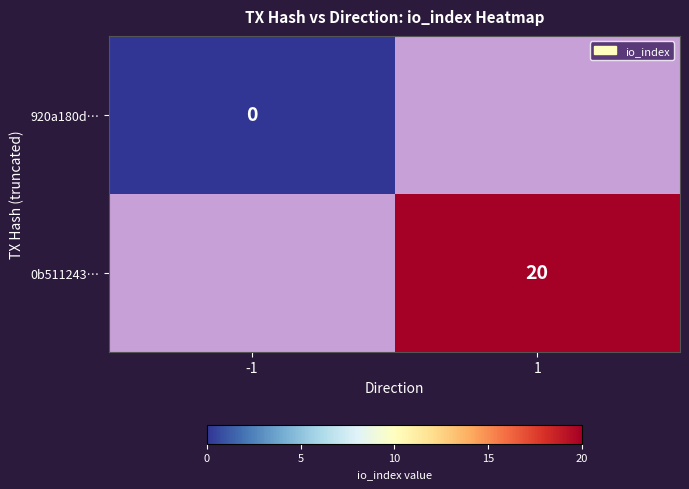

Is the value of 920a180d… at -1 greater than the value of 0b511243… at 1?

No